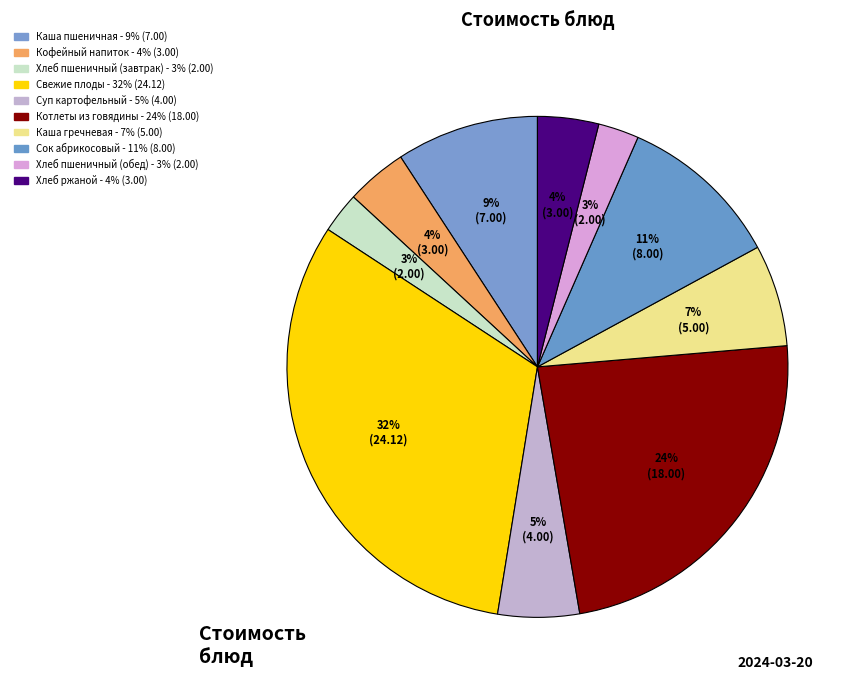

Which slice is the largest?

Свежие плоды